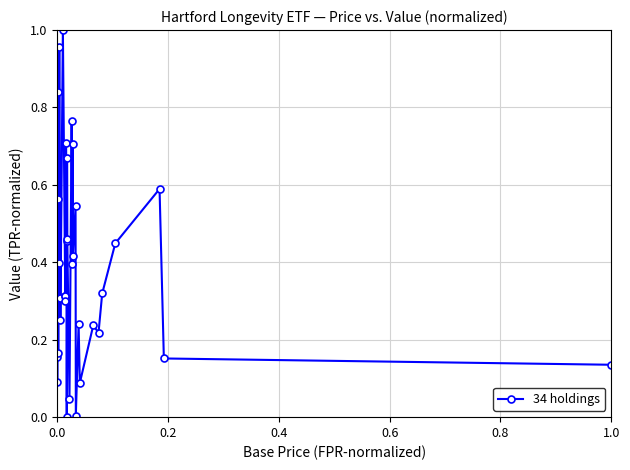

True or false: the data has more than 2 interior local peaks.

True